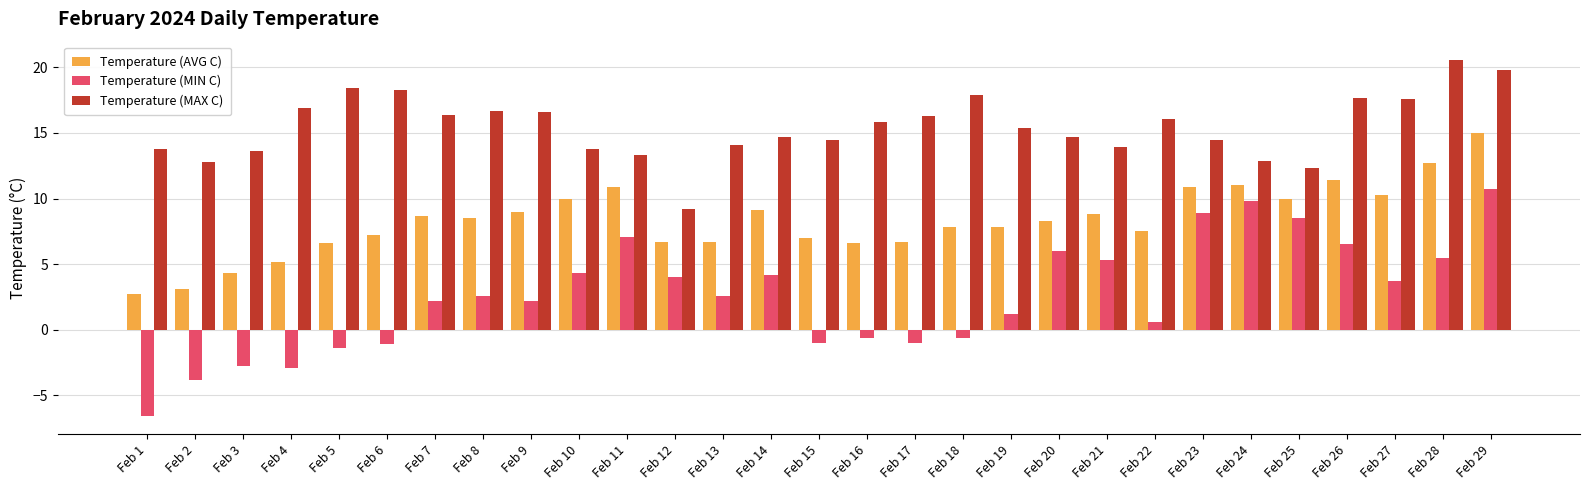

At Feb 24, list the series in order from largest to smallest.

Temperature (MAX C), Temperature (AVG C), Temperature (MIN C)